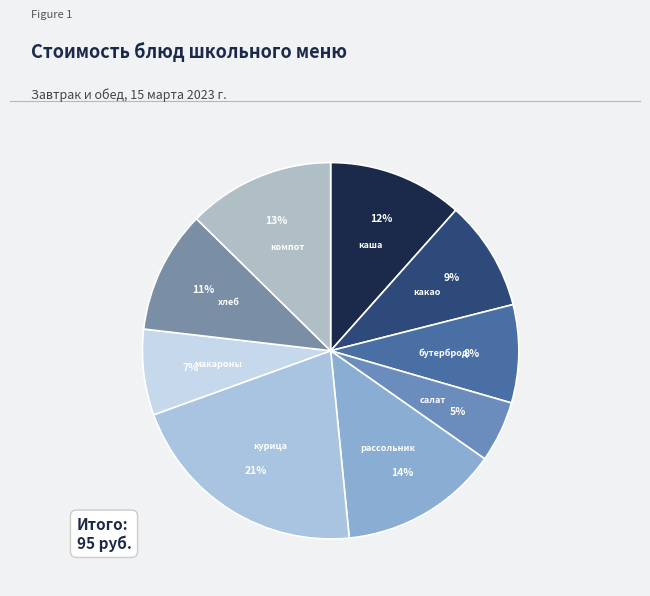

Do хлеб and салат together represent more than half of the pie?

No